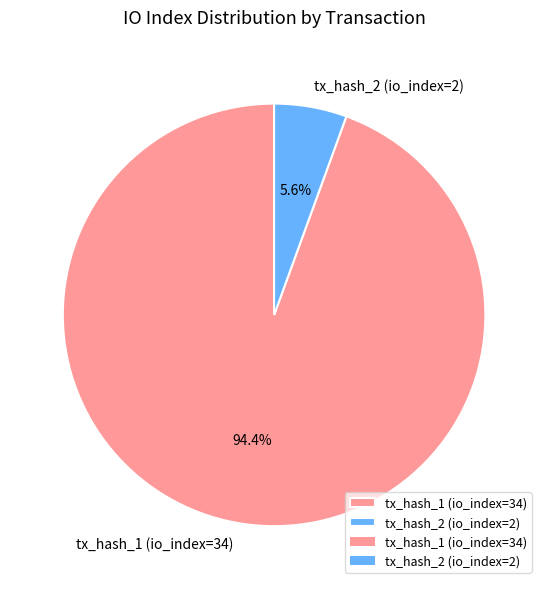

What is the total percentage of tx_hash_2 (io_index=2) and tx_hash_1 (io_index=34)?

100.0%